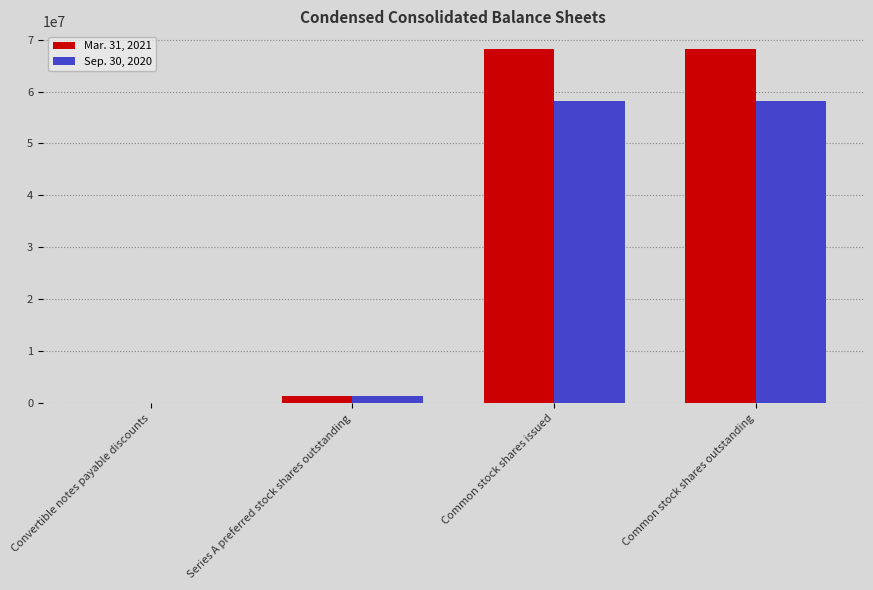

What is the maximum value shown in the chart?

68181820